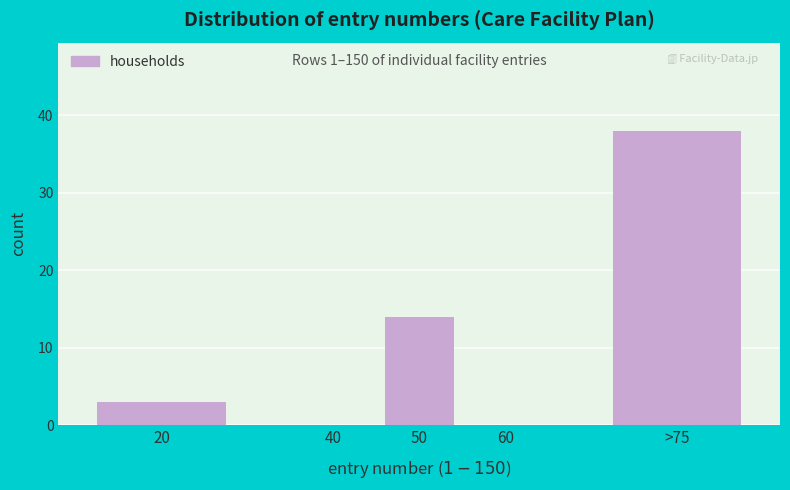

Reading right to left, transcribe all the data shown in this chart.

>75=38	60=0	50=14	40=0	20=3